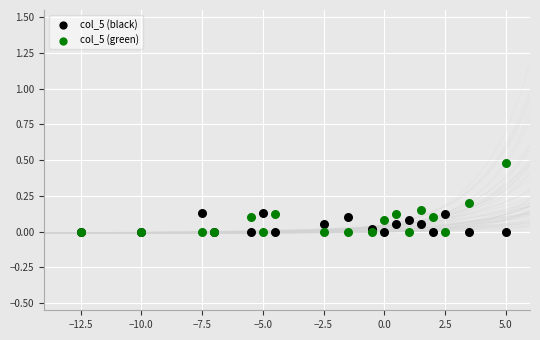

Which series has the widest spread of Y values?

col_5 (green)